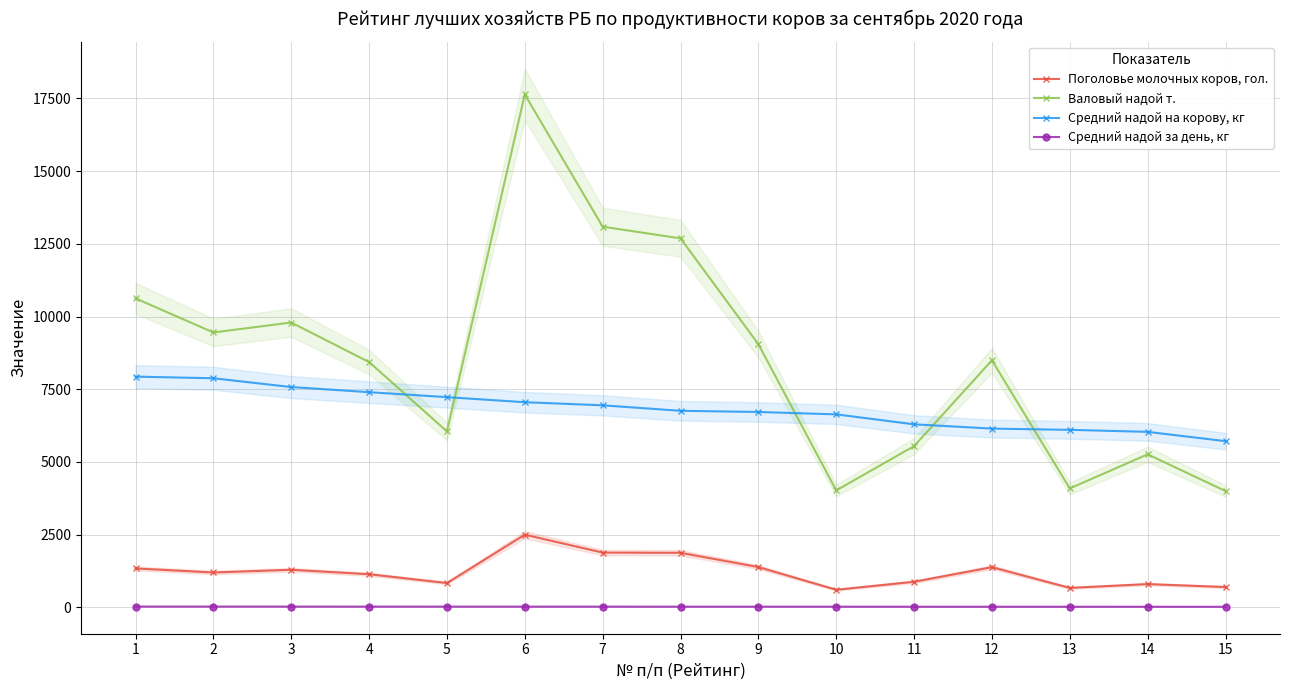

Reading right to left, transcribe all the data shown in this chart.

Поголовье молочных коров, гол.: 15=700.0	14=801.0	13=670.0	12=1382.0	11=881.0	10=606.0	9=1386.0	8=1877.0	7=1884.0	6=2500.0	5=837.0	4=1140.0	3=1293.0	2=1200.0	1=1339.0
Валовый надой т.: 15=4000.0	14=5262.4	13=4090.0	12=8495.0	11=5545.0	10=4021.7	9=9049.3	8=12687.0	7=13088.4	6=17634.0	5=6050.0	4=8434.6	3=9794.0	2=9452.0	1=10623.7
Средний надой на корову, кг: 15=5715.0	14=6035.0	13=6104.0	12=6147.0	11=6294.0	10=6636.0	9=6718.1	8=6759.0	7=6947.1	6=7054.0	5=7228.0	4=7399.0	3=7575.0	2=7877.0	1=7934.0
Средний надой за день, кг: 15=20.9	14=22.0	13=22.3	12=22.4	11=23.0	10=24.2	9=24.5	8=24.7	7=25.4	6=25.7	5=26.4	4=27.0	3=27.6	2=28.7	1=29.0